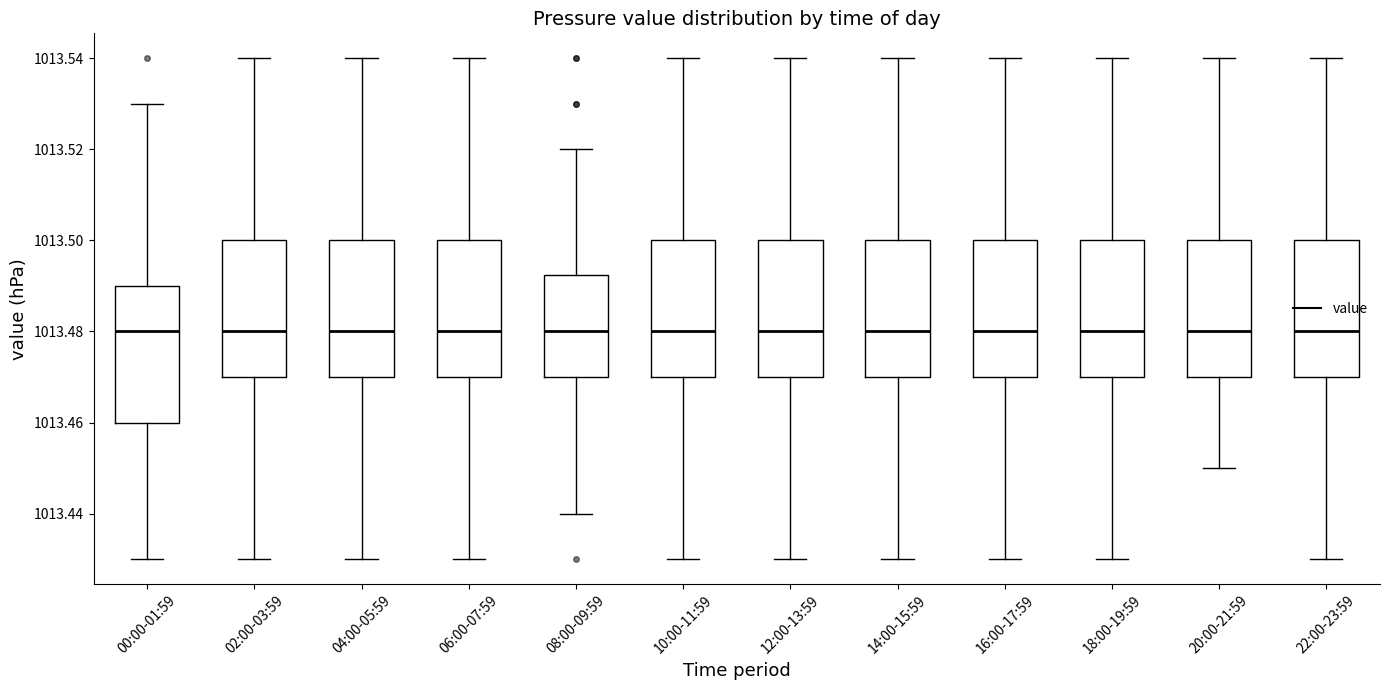

Where is the lower edge of the box for 02:00-03:59 on the y-axis? The values are not printed on the chart, so give them approximately, as read against the axis.

1013.470